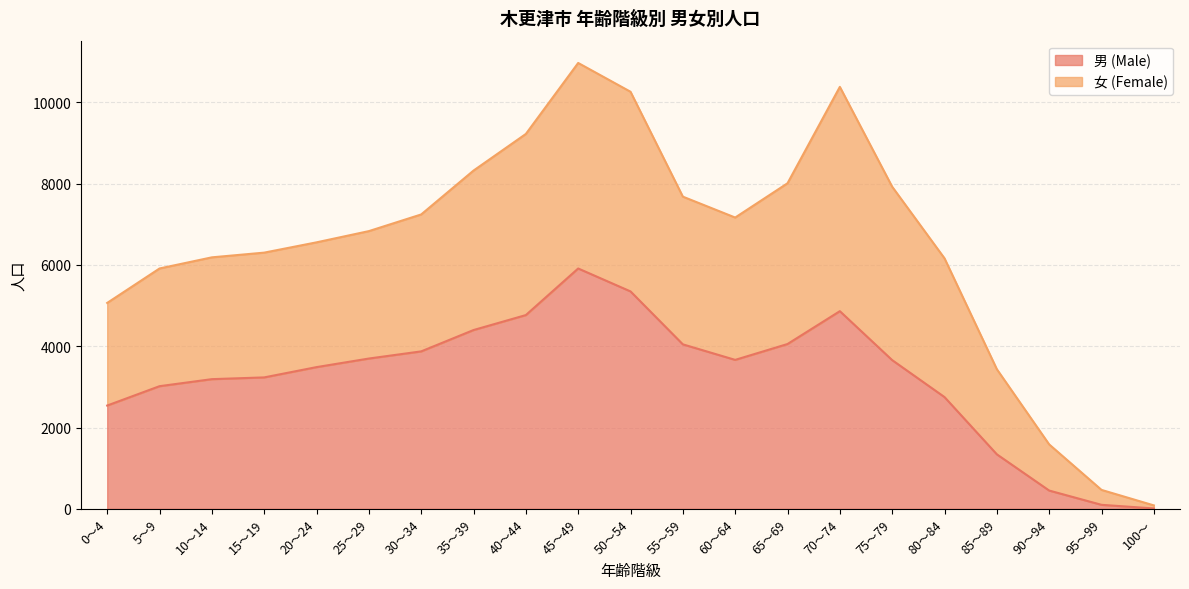

What is the highest value of the 男 (Male) series?

5913